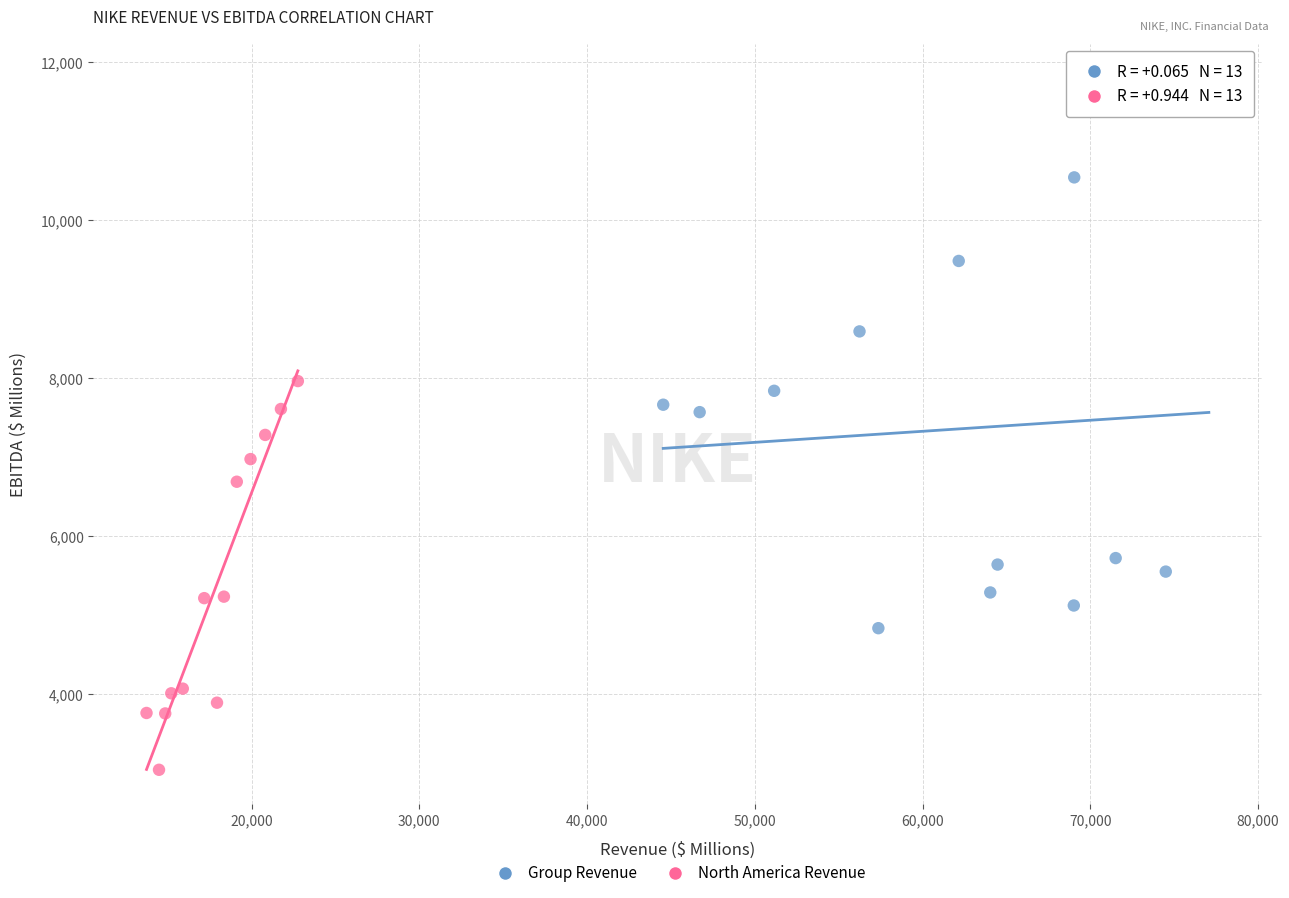

Which series contains the highest Y value?

Group Revenue